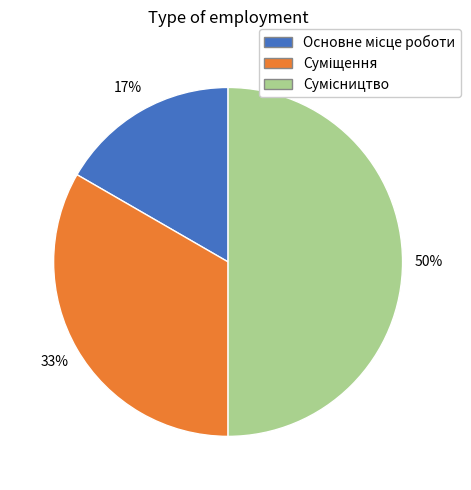

To the nearest percent, what is the average slice percentage?

33%